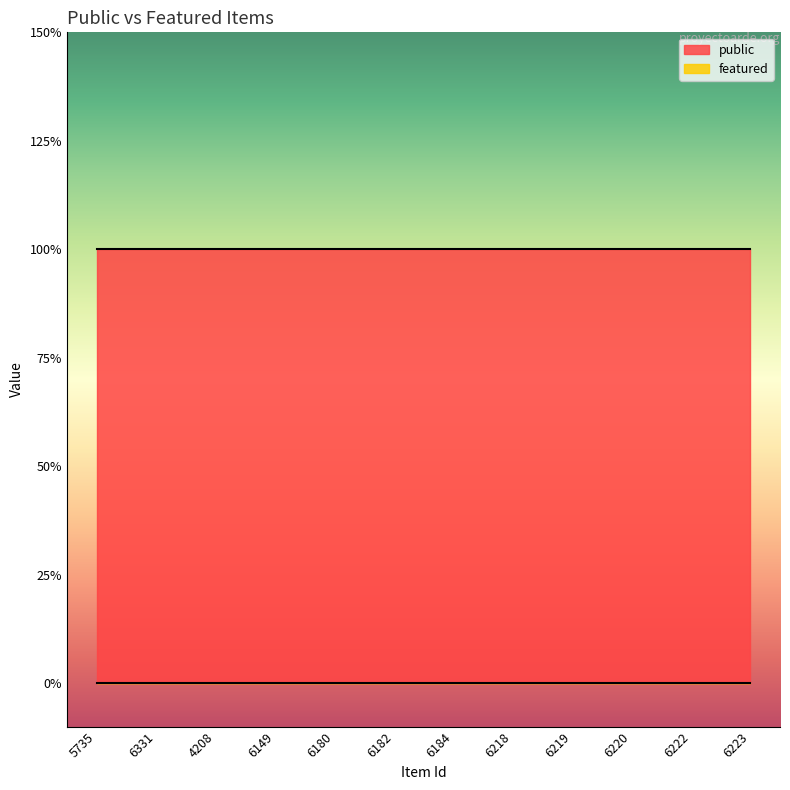

At which label does public reach its minimum?

5735